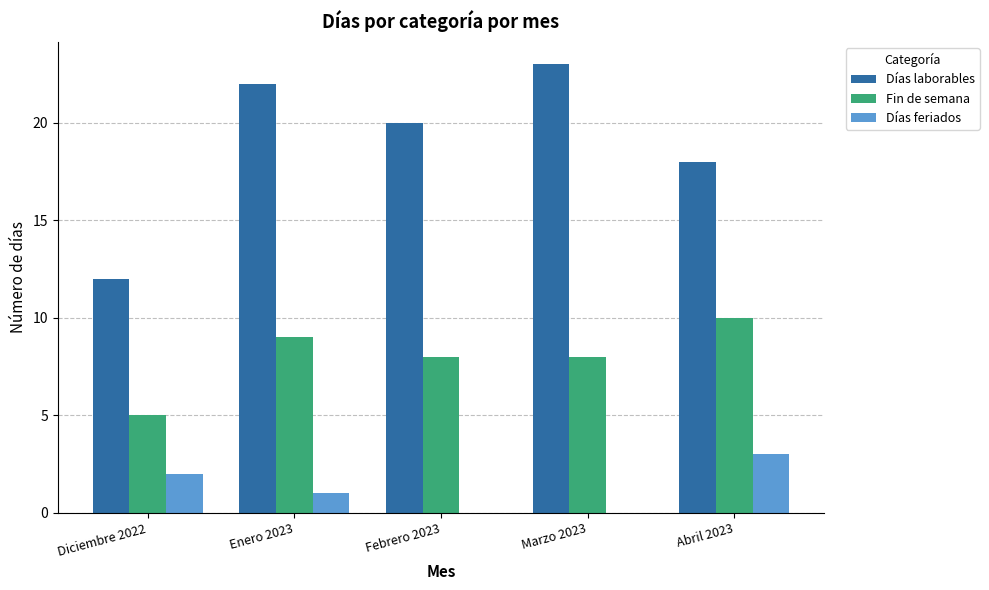

Between Enero 2023 and Abril 2023, which series saw the biggest shift?

Días laborables